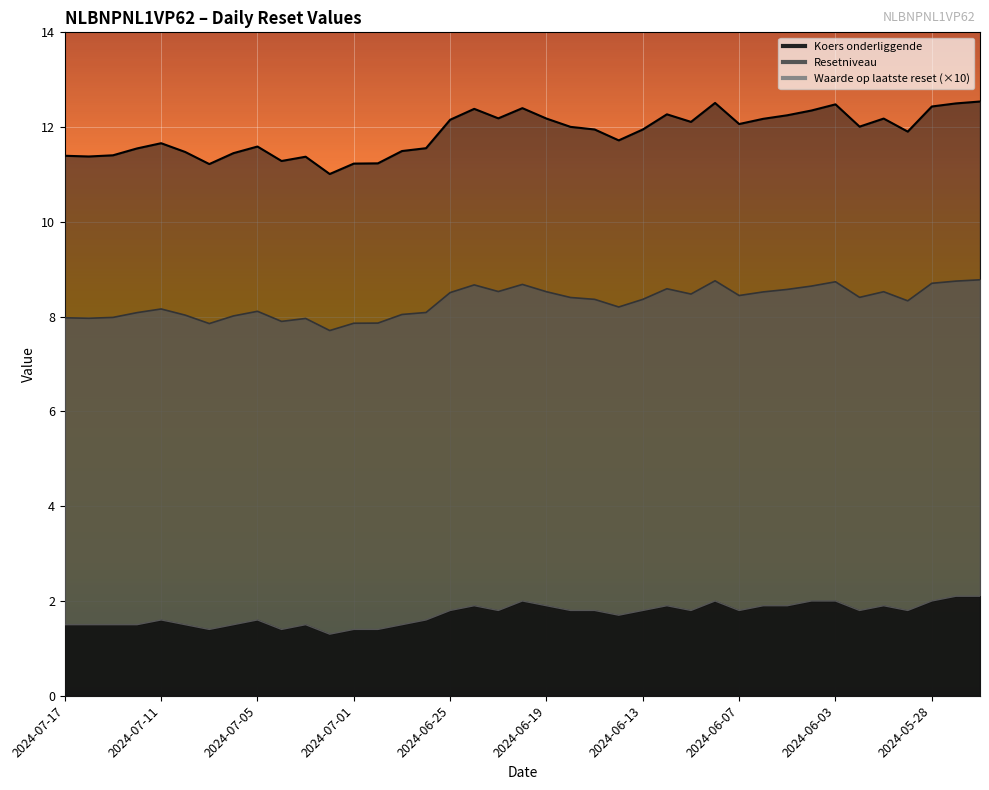

The value of Resetniveau at 2024-07-09 is 7.9. True or false?

True